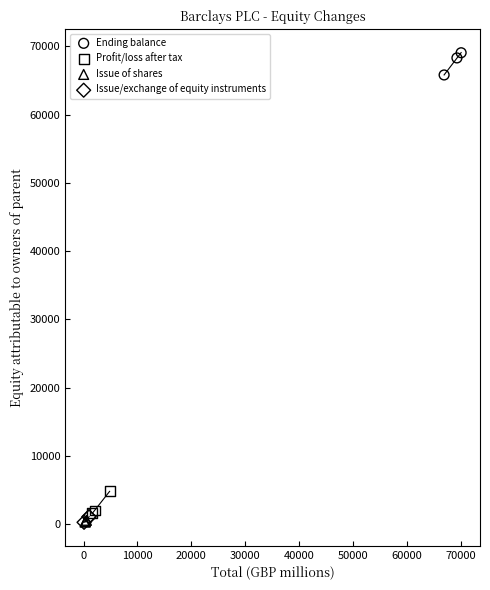

Which series reaches the maximum Y coordinate?

Ending balance